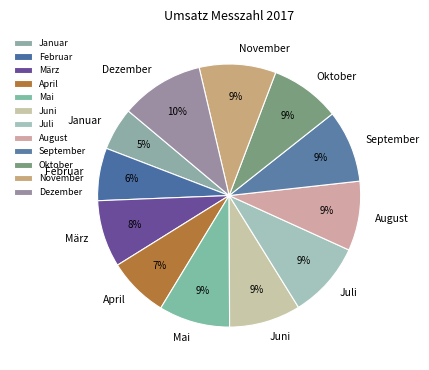

Between Oktober and April, which is larger?

Oktober